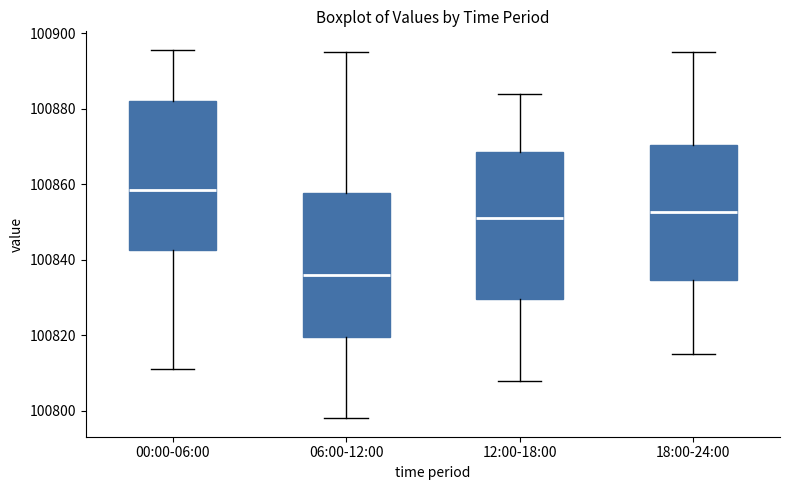

Reading left to right, transcribe this box plot: for each box, give where its median line is, the range the box spans, and where its two whiskers end, as read against the y-axis. The values are not printed on the chart, so give them approximately, as read against the axis.

00:00-06:00: median 100858, box 100842 to 100882, whiskers 100812 to 100896
06:00-12:00: median 100836, box 100820 to 100858, whiskers 100798 to 100896
12:00-18:00: median 100852, box 100830 to 100868, whiskers 100808 to 100884
18:00-24:00: median 100852, box 100834 to 100870, whiskers 100816 to 100896